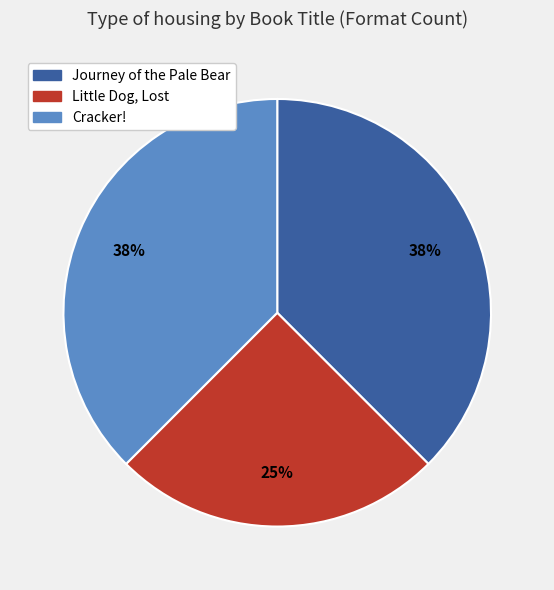

How many segments does this pie chart have?

3